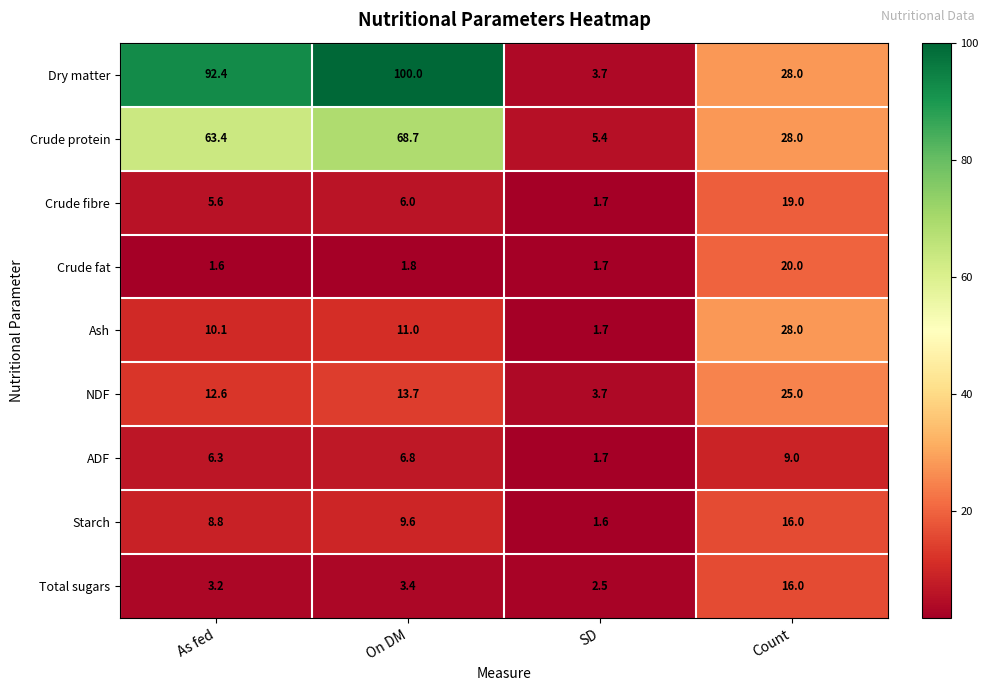

At which label is Ash closest to 14?

On DM